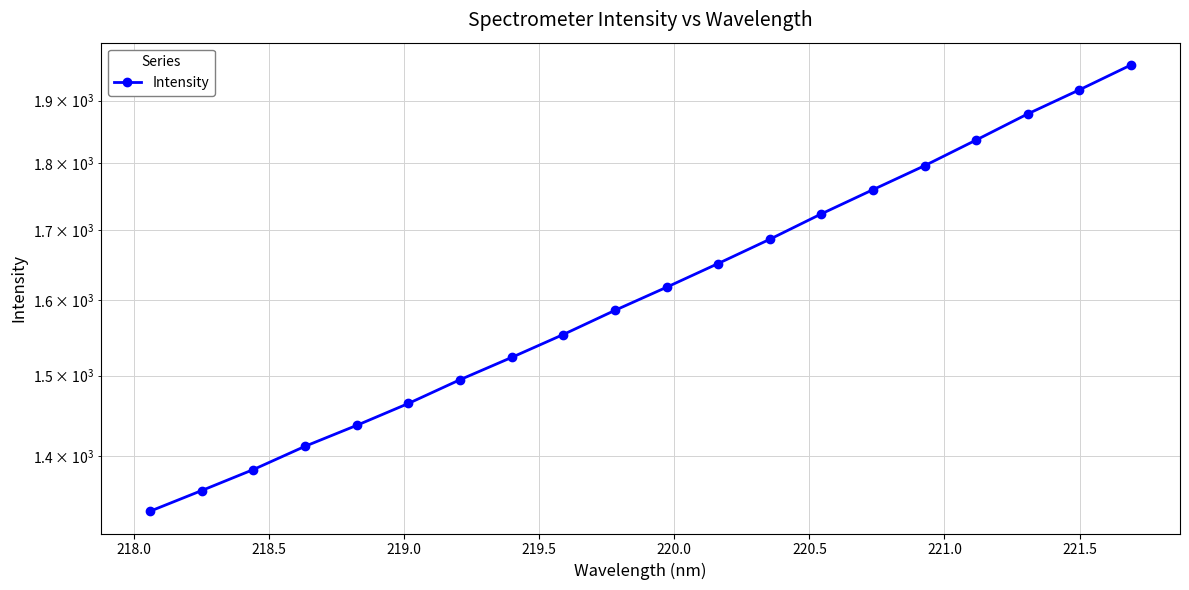

Is this an area chart (filled region under the line)?

No